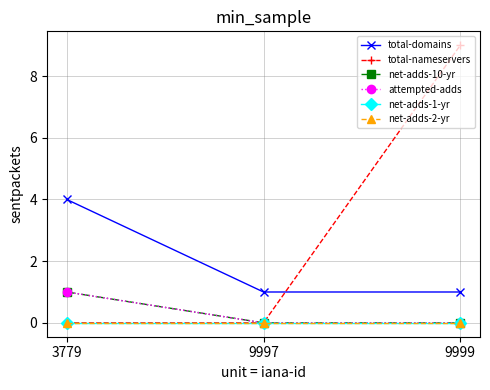

List the series in order of their peak value, highest first.

total-nameservers, total-domains, net-adds-10-yr, attempted-adds, net-adds-1-yr, net-adds-2-yr